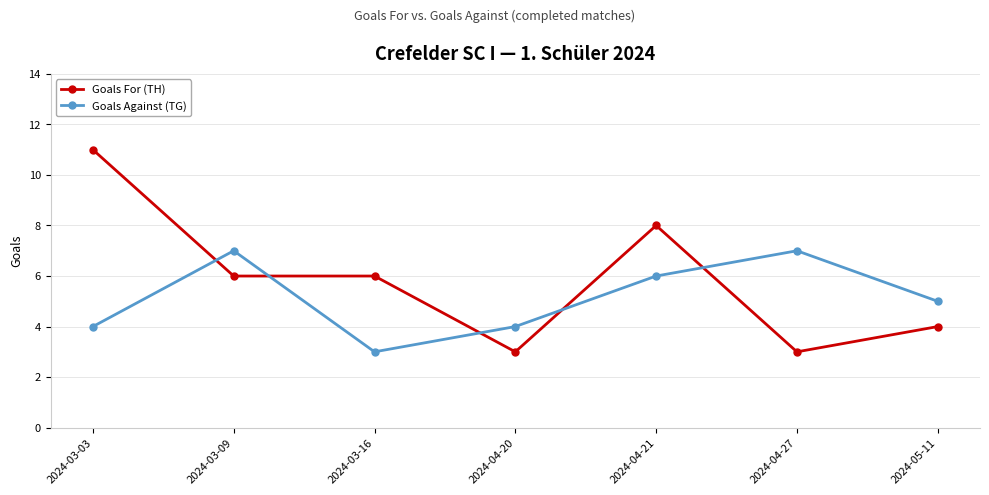

True or false: Goals For (TH) has a value of 2 at 2024-04-20.

False